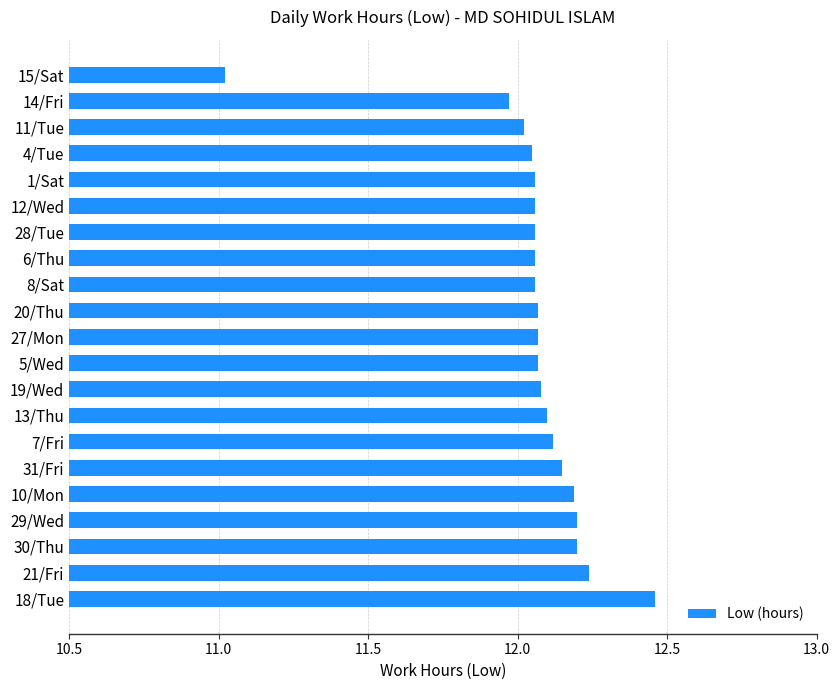

Count the number of categories in the chart.

21